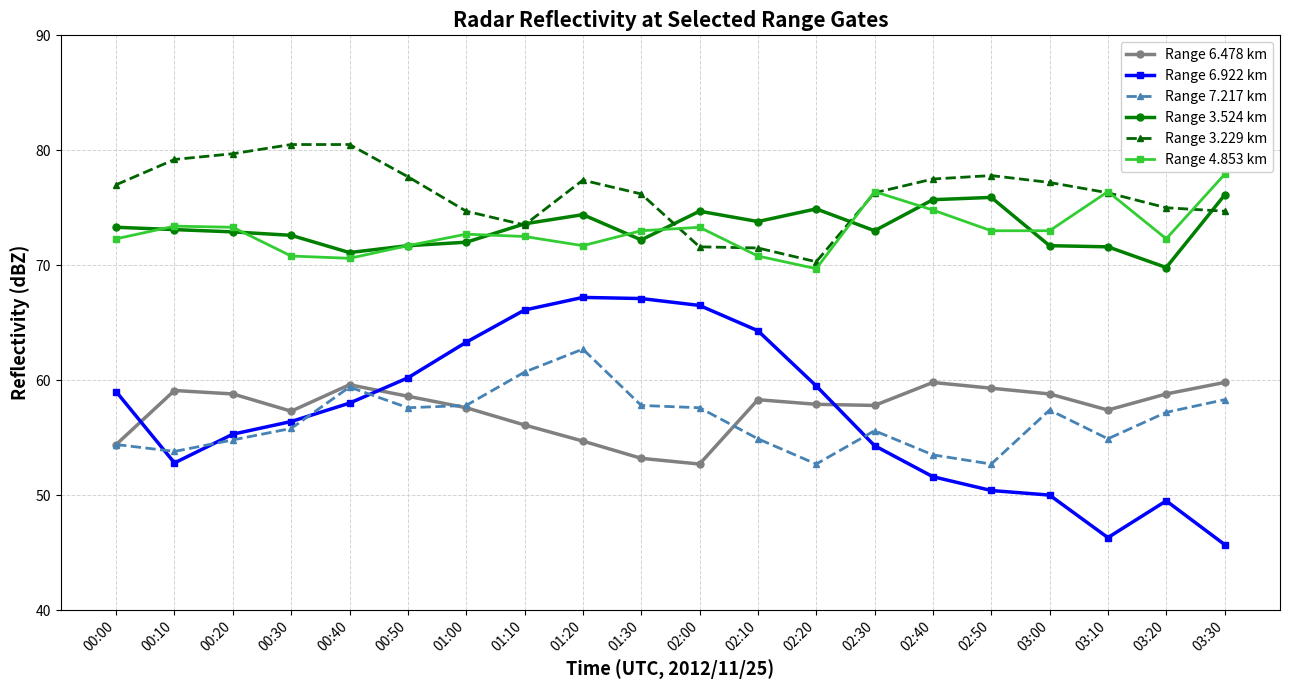

How many lines are shown in the chart?

6